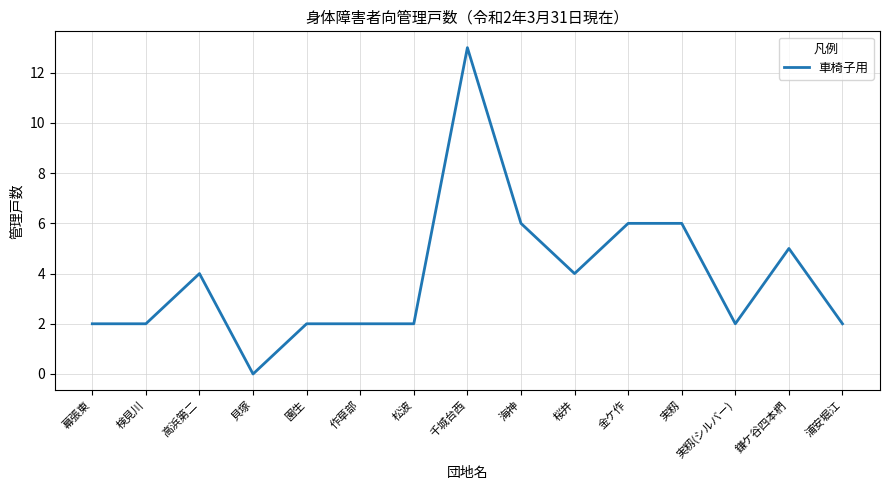

True or false: there are more than 2 points higher than both neighbors.

True